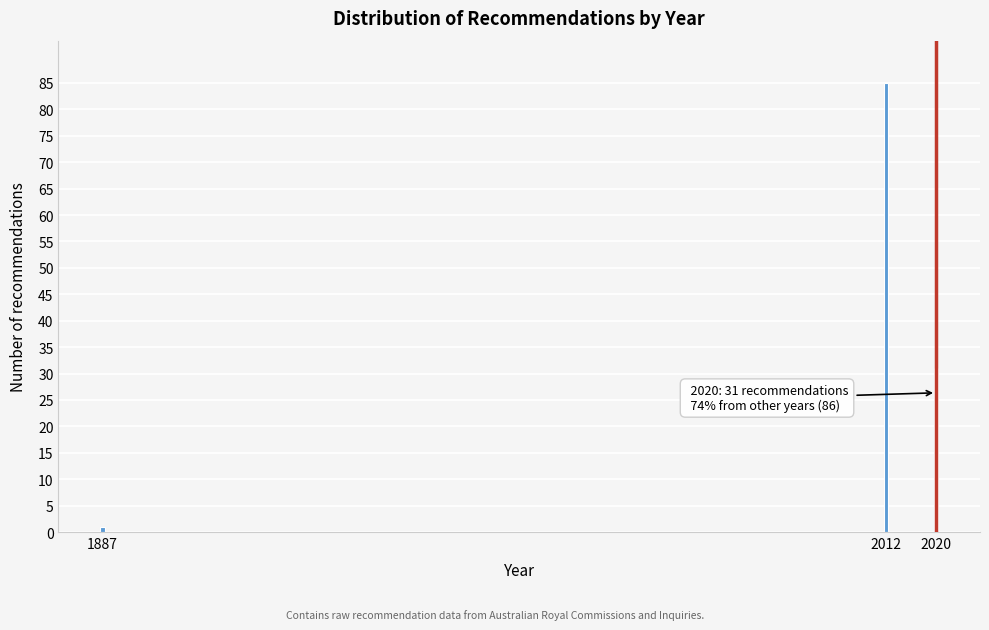

Reading right to left, extract all data points from this chart.

31	85	1